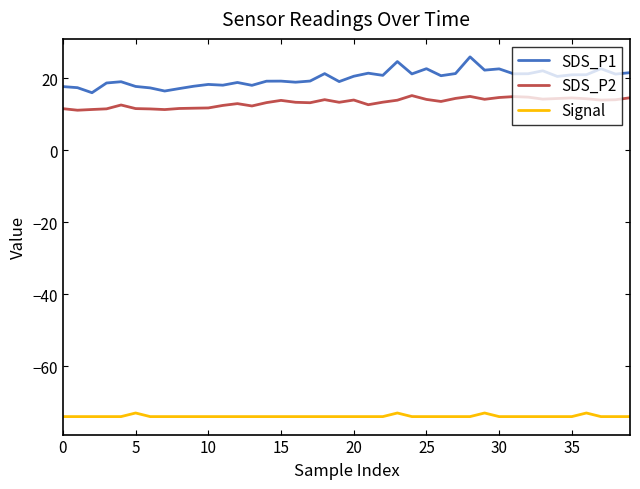

Which series has the largest range (max minus min)?

SDS_P1